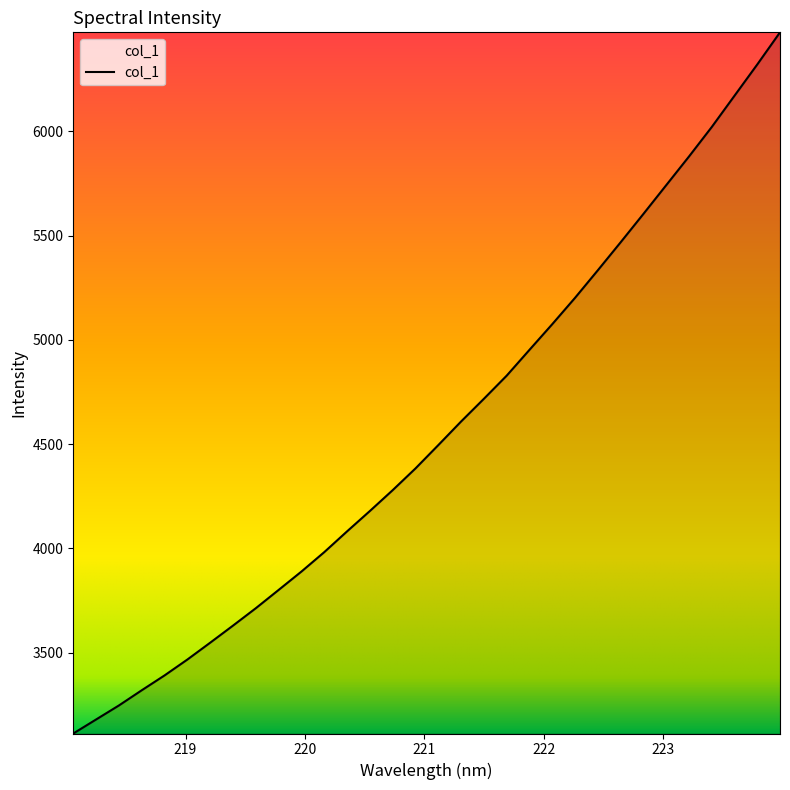

What is the difference between the maximum and minimum values?

3362.8